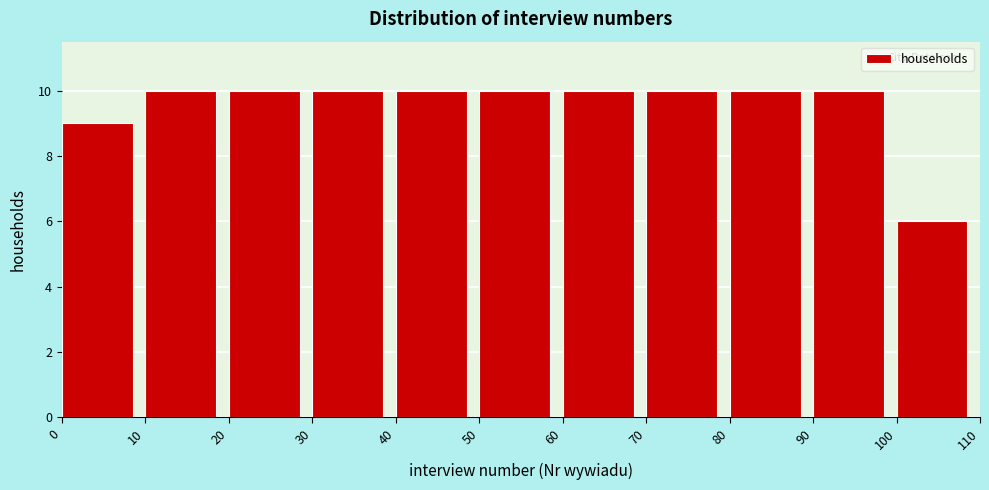

Reading left to right, list every bar in this chart as the range it spans on the x-axis followed by its height. The values are not printed on the chart, so give them approximately, as read against the axis.

0 to 10: 9
10 to 20: 10
20 to 30: 10
30 to 40: 10
40 to 50: 10
50 to 60: 10
60 to 70: 10
70 to 80: 10
80 to 90: 10
90 to 100: 10
100 to 110: 6